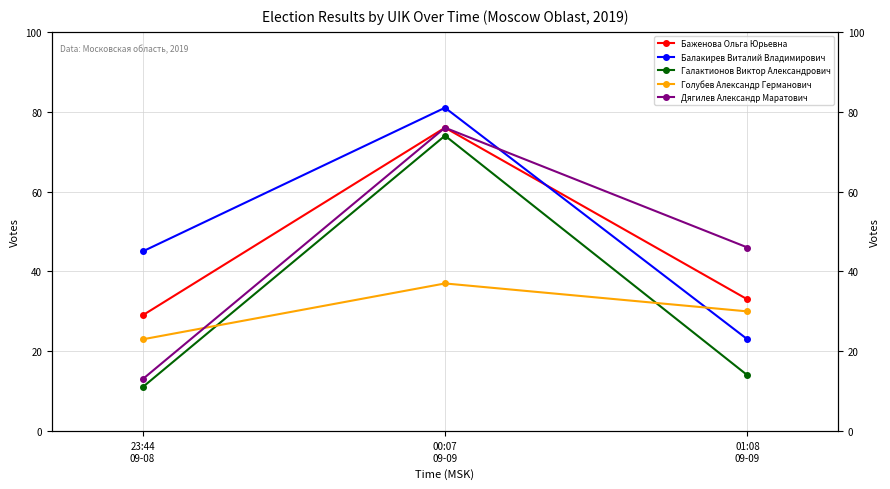

Which series has the largest range (max minus min)?

Галактионов Виктор Александрович